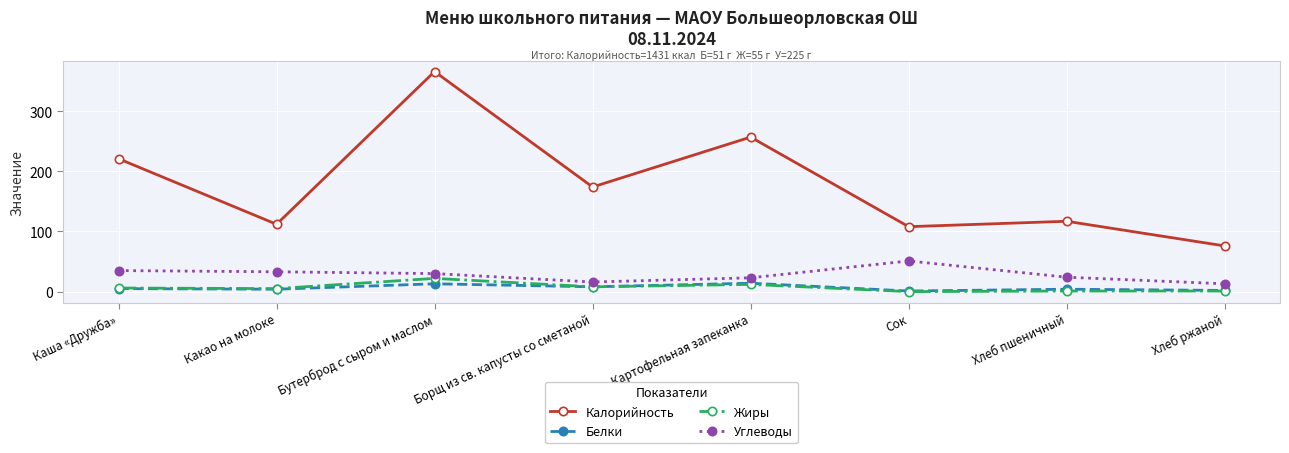

What is the difference between the highest and lowest values at Бутерброд с сыром и маслом?

353